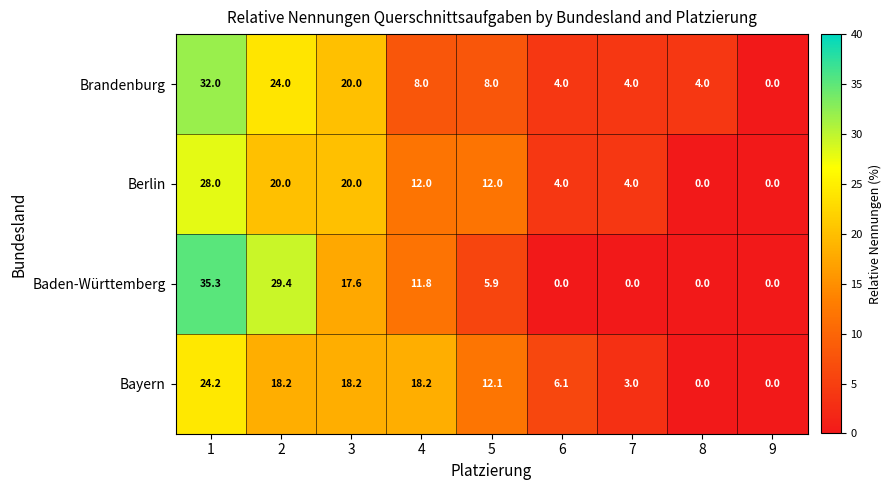

How many categories are shown in the chart?

9